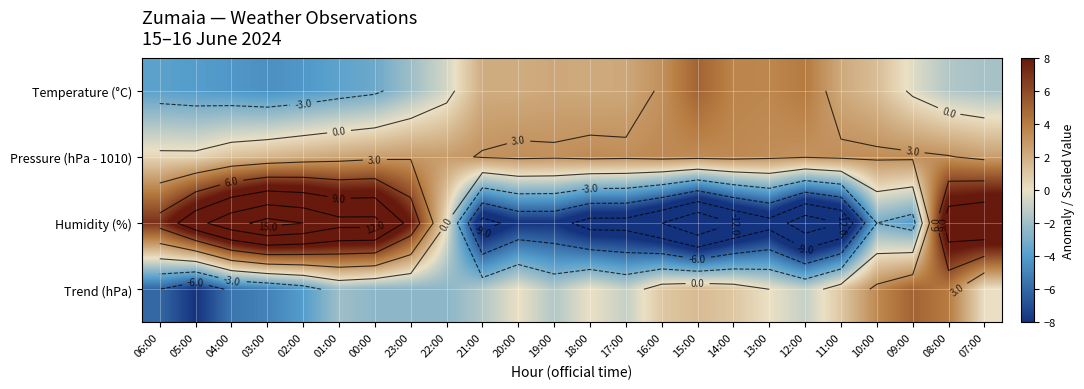

What is the average value of the Pressure (hPa - 1010) series?

2.7